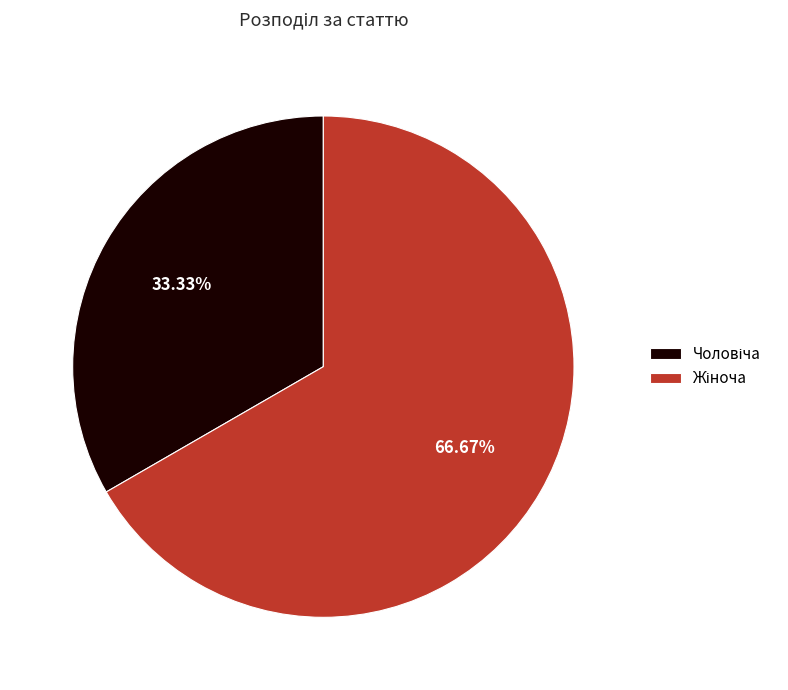

Is there any slice that represents more than half of the pie?

Yes